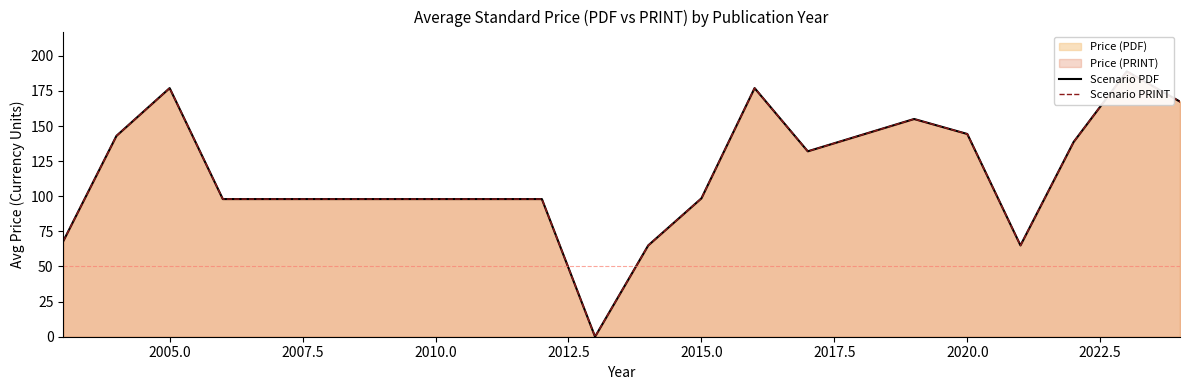

Reading right to left, what are all the values shown in this chart?

Scenario PDF: 167.4	188.9	138.7	65.0	144.3	155.0	132.0	177.0	98.5	65.0	0.0	98.0	98.0	177.0	143.0	68.0
Scenario PRINT: 167.4	188.9	138.7	65.0	144.3	155.0	132.0	177.0	98.5	65.0	0.0	98.0	98.0	177.0	143.0	68.0